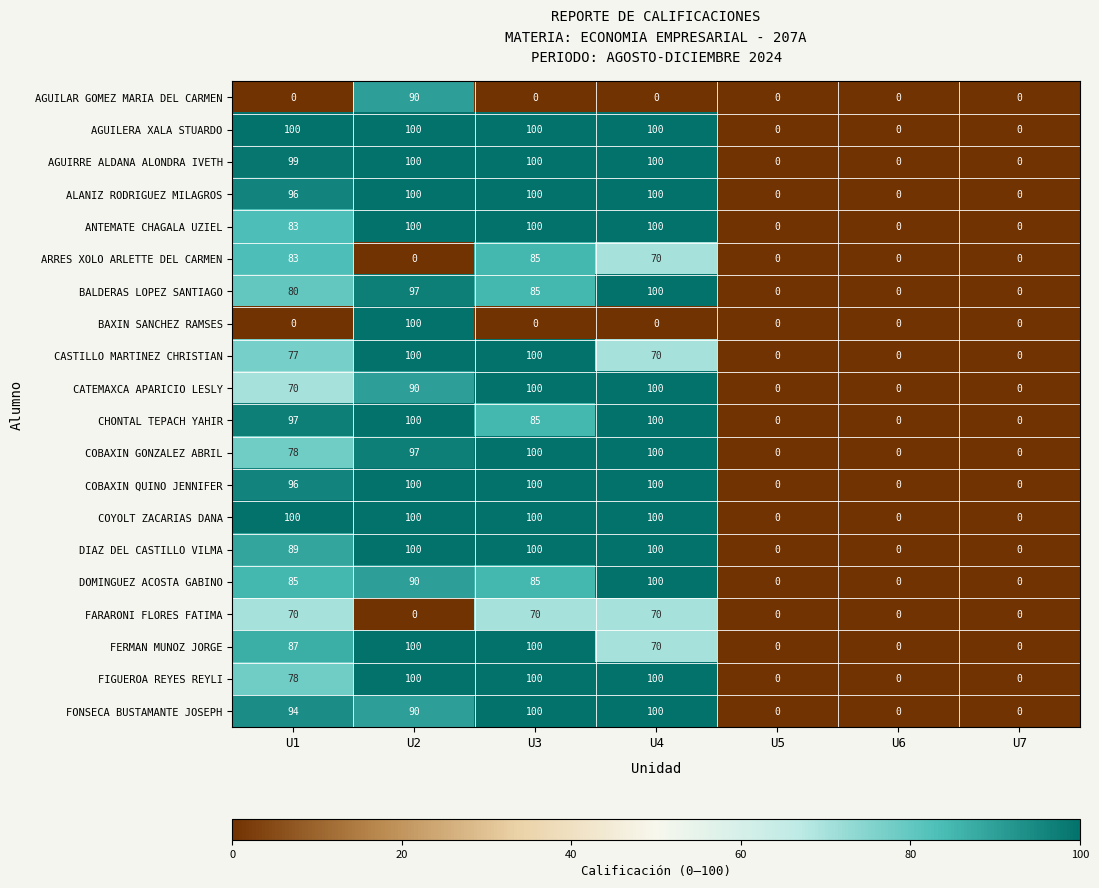

Which series changed the most between U1 and U3?

CATEMAXCA APARICIO LESLY